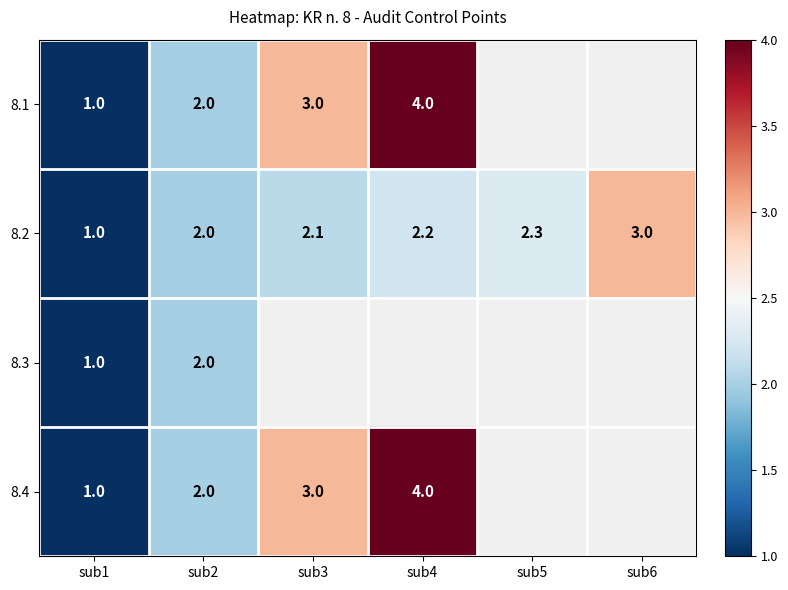

Is the value of 8.2 at sub6 greater than the value of 8.4 at sub2?

Yes